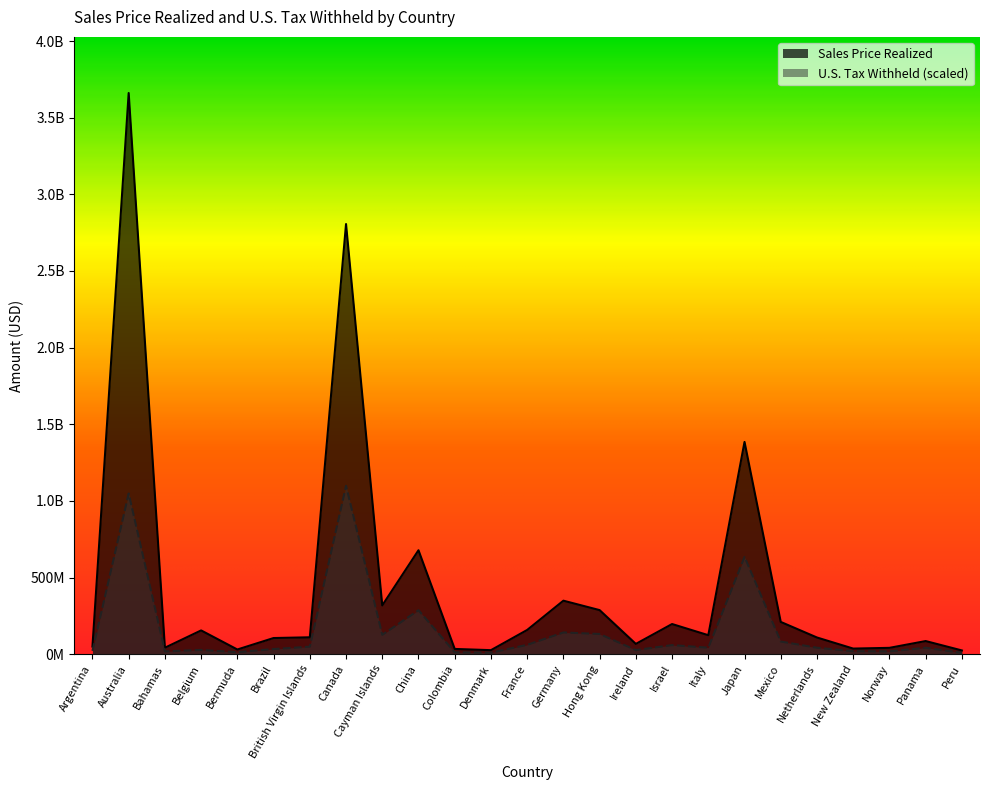

Reading left to right, what are all the values shown in this chart?

Sales Price Realized: Argentina=49303535.0	Australia=3661092346.0	Bahamas=41869227.0	Belgium=154754208.0	Bermuda=30239263.0	Brazil=105046429.0	British Virgin Islands=109838954.0	Canada=2806165659.0	Cayman Islands=317873727.0	China=677842748.0	Colombia=33897492.0	Denmark=25915882.0	France=157746141.0	Germany=348764243.0	Hong Kong=287233673.0	Ireland=66822084.0	Israel=196392744.0	Italy=123587641.0	Japan=1384657344.0	Mexico=210164031.0	Netherlands=108533369.0	New Zealand=36219710.0	Norway=41024237.0	Panama=85322423.0	Peru=24097416.0
U.S. Tax Withheld: Argentina=21574482.0	Australia=1048098505.0	Bahamas=18030156.1	Belgium=27531097.7	Bermuda=12738640.2	Brazil=33261530.8	British Virgin Islands=48668256.0	Canada=1098327703.8	Cayman Islands=126044997.1	China=286607155.7	Colombia=12041211.4	Denmark=9664698.5	France=60640242.0	Germany=141441025.0	Hong Kong=131490060.1	Ireland=26489293.5	Israel=58953259.4	Italy=42061053.1	Japan=634335298.5	Mexico=82349249.6	Netherlands=41824605.8	New Zealand=19271940.5	Norway=17944965.4	Panama=41694520.7	Peru=8583470.4